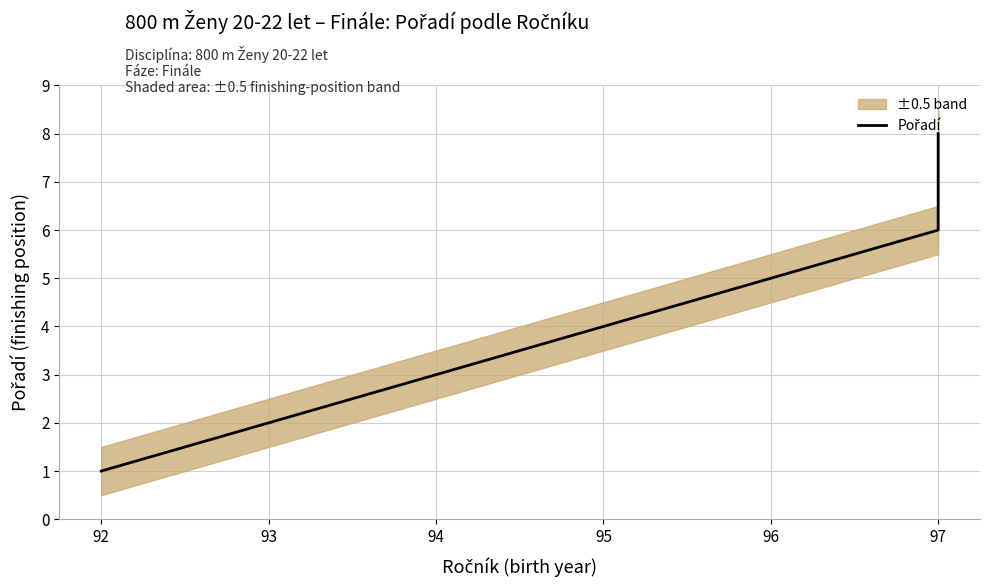

What is the ratio of the value at 94 to the value at 97?

0.5